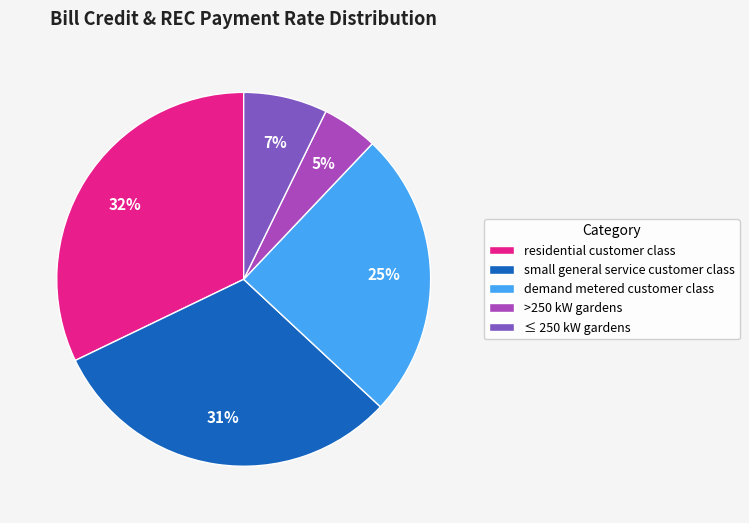

How many slices are in this pie chart?

5